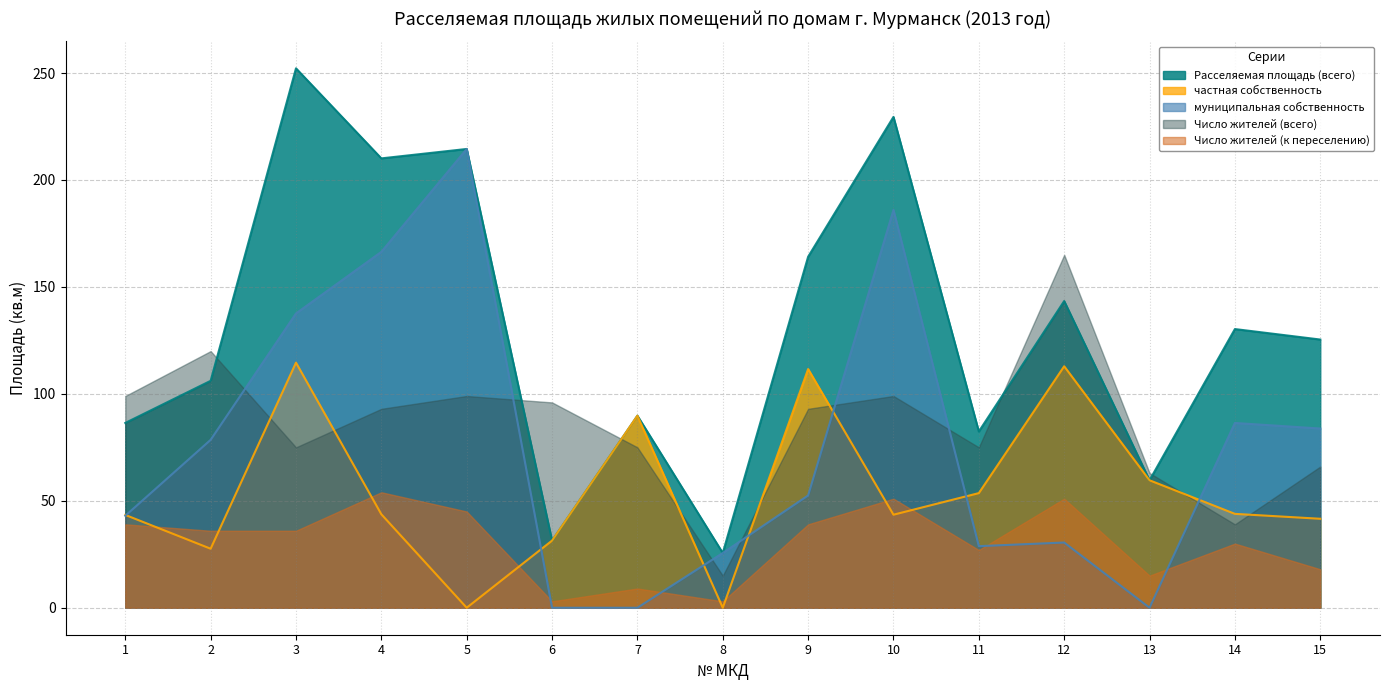

What is the total value across all series at 11?

266.8